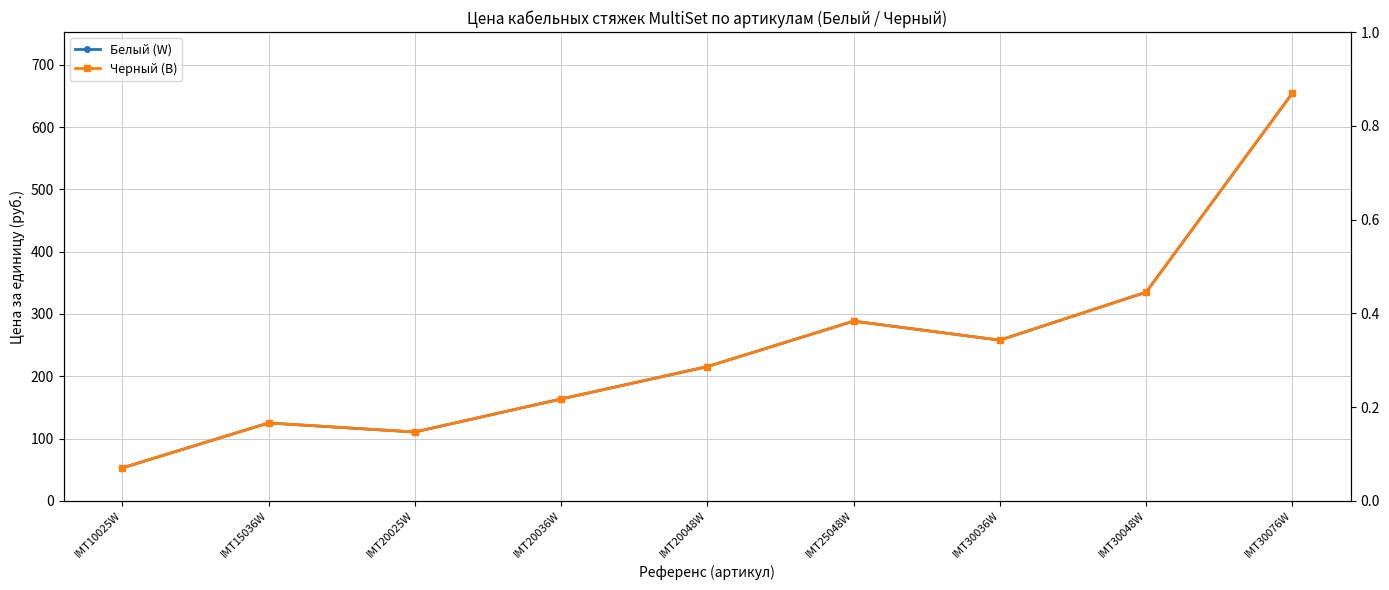

What value does the Черный (B) series have at IMT15036W?

125.0